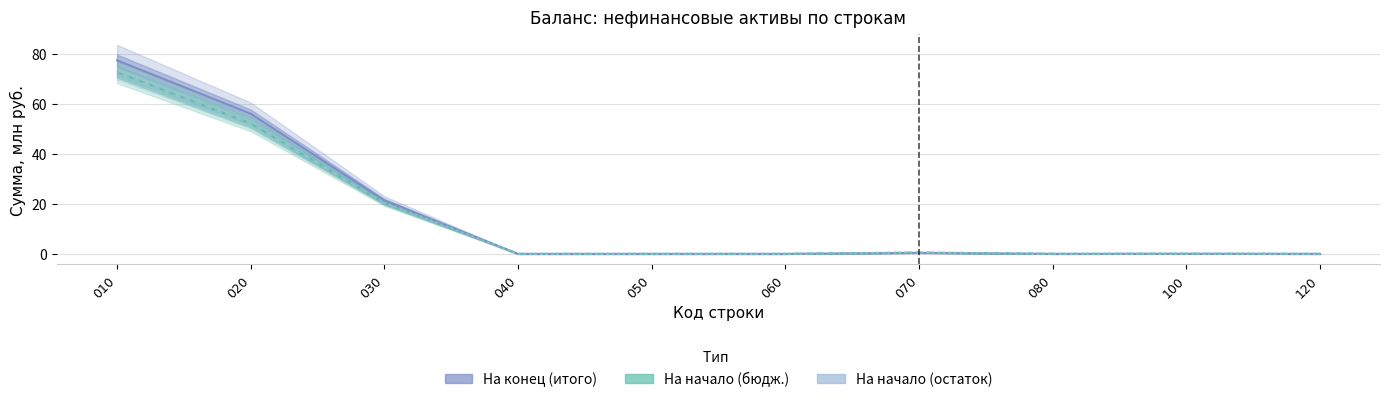

Rank the categories by На начало (остаток) value from highest to lowest.

010, 020, 030, 070, 100, 080, 040, 050, 060, 120